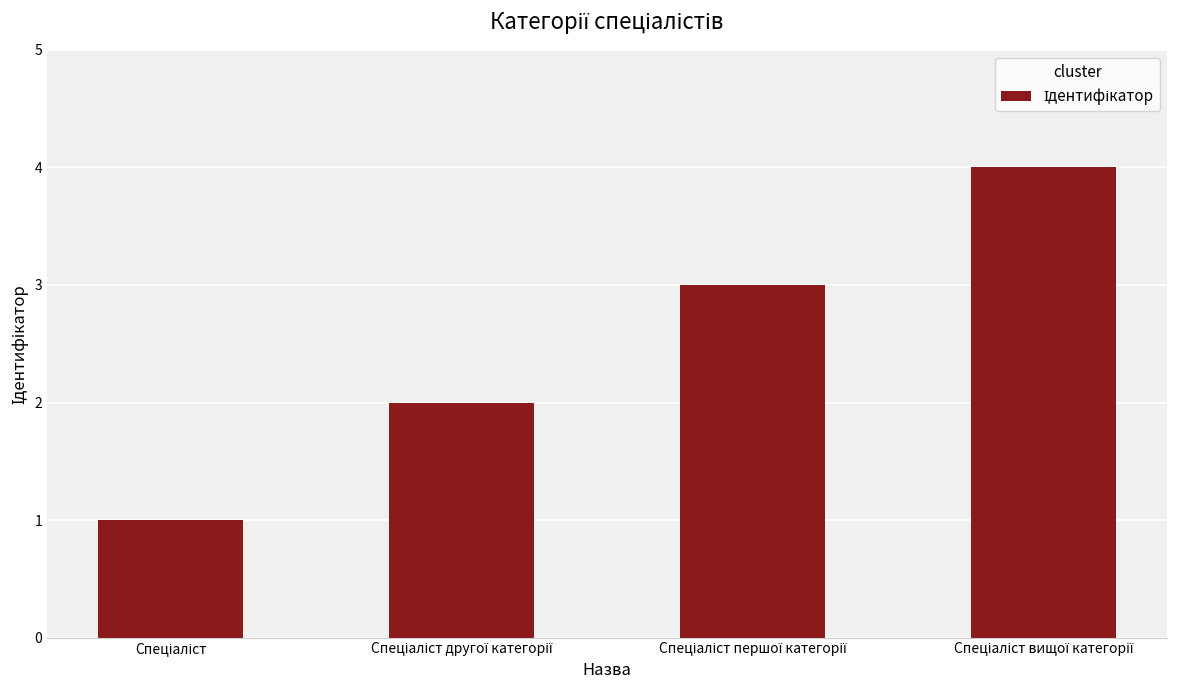

What is the difference between the maximum and minimum values?

3